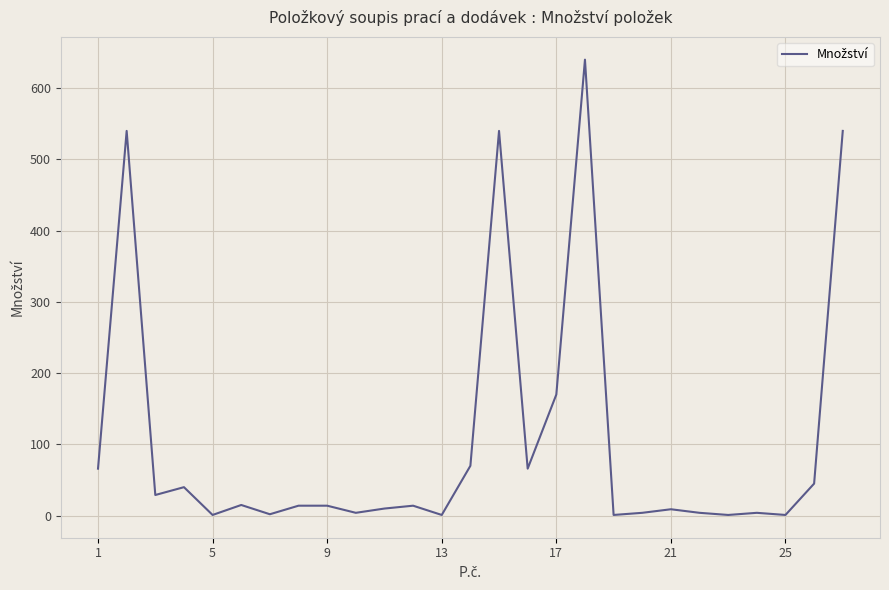

What is the greatest value displayed?

640